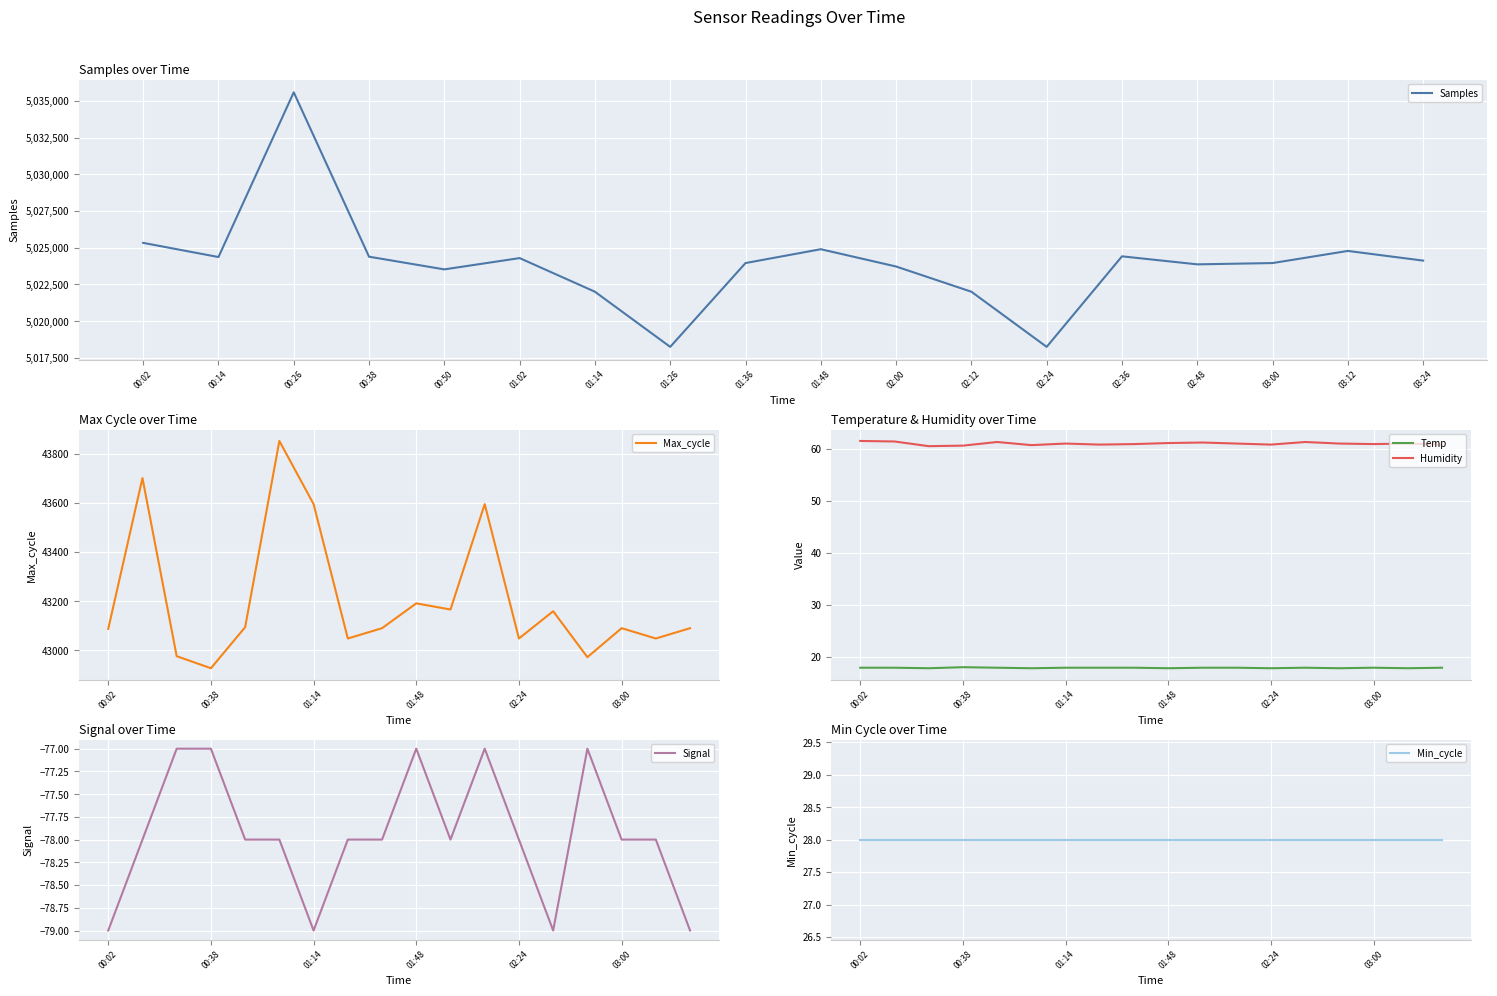

What is the total value across all series at 00:14?

5068093.3